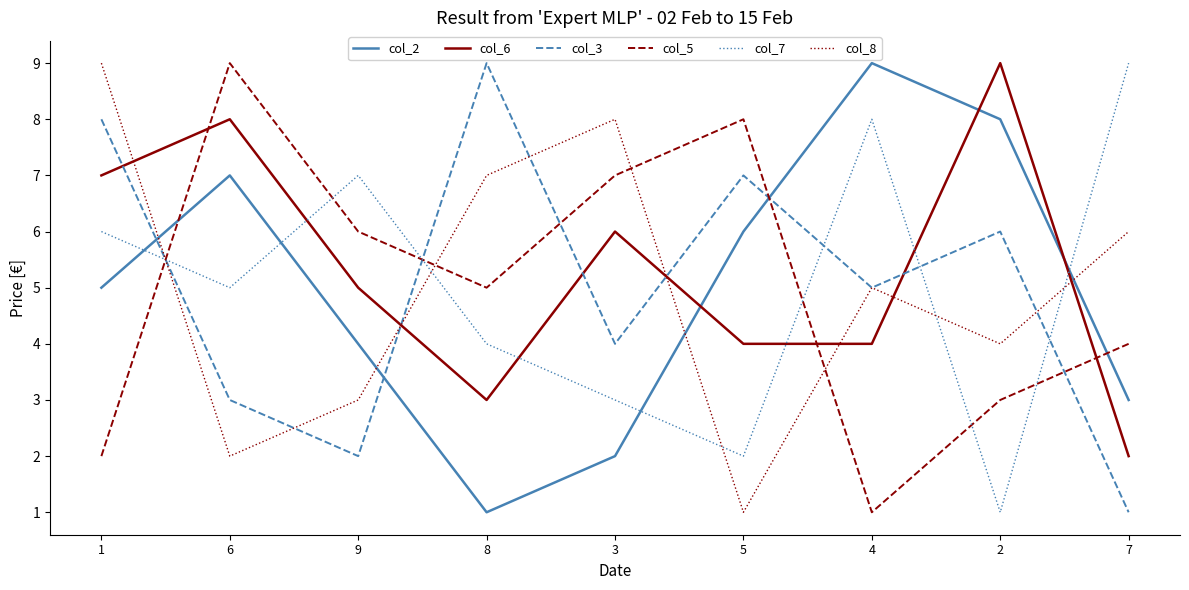

At 8, list the series in order from largest to smallest.

col_3, col_8, col_5, col_7, col_6, col_2